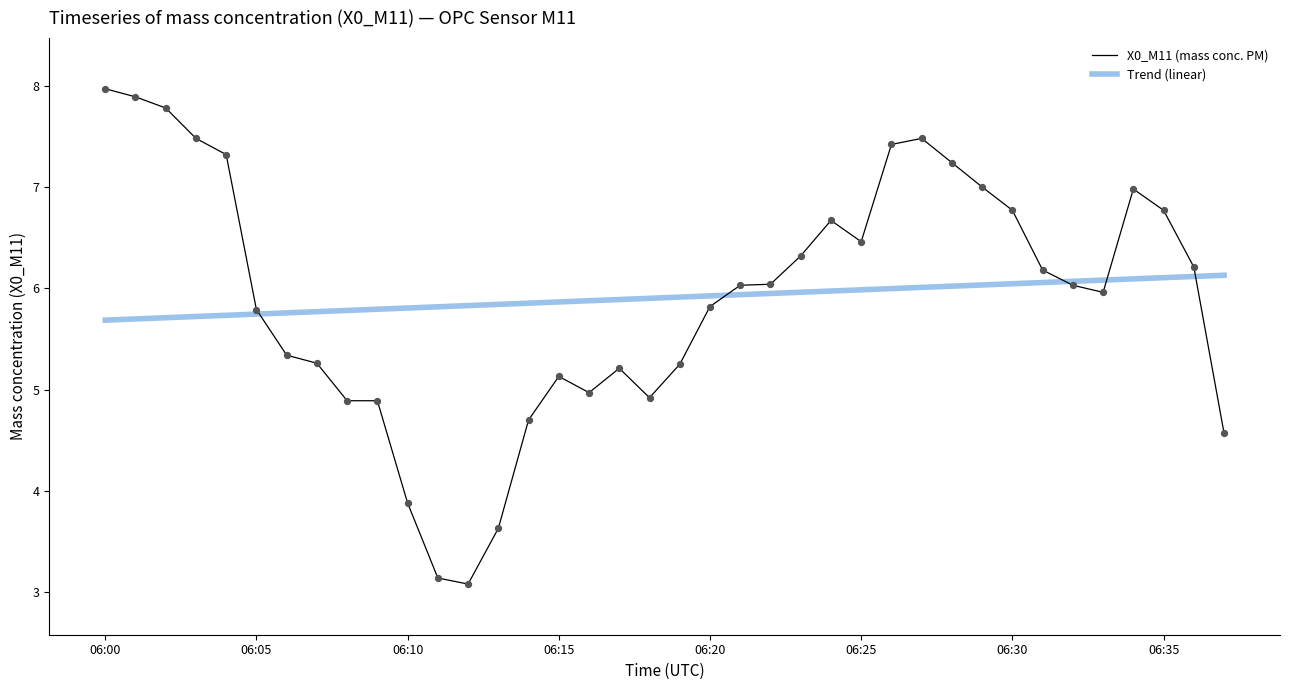

Which series has the largest range (max minus min)?

X0_M11 (mass conc. PM)